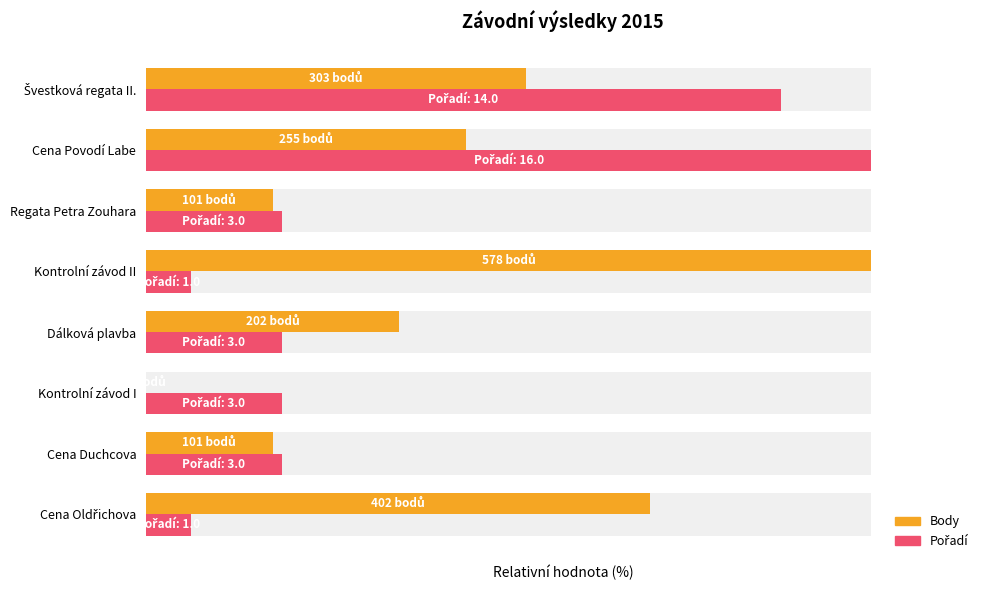

At Cena Povodí Labe, list the series in order from smallest to largest.

Body, Pořadí